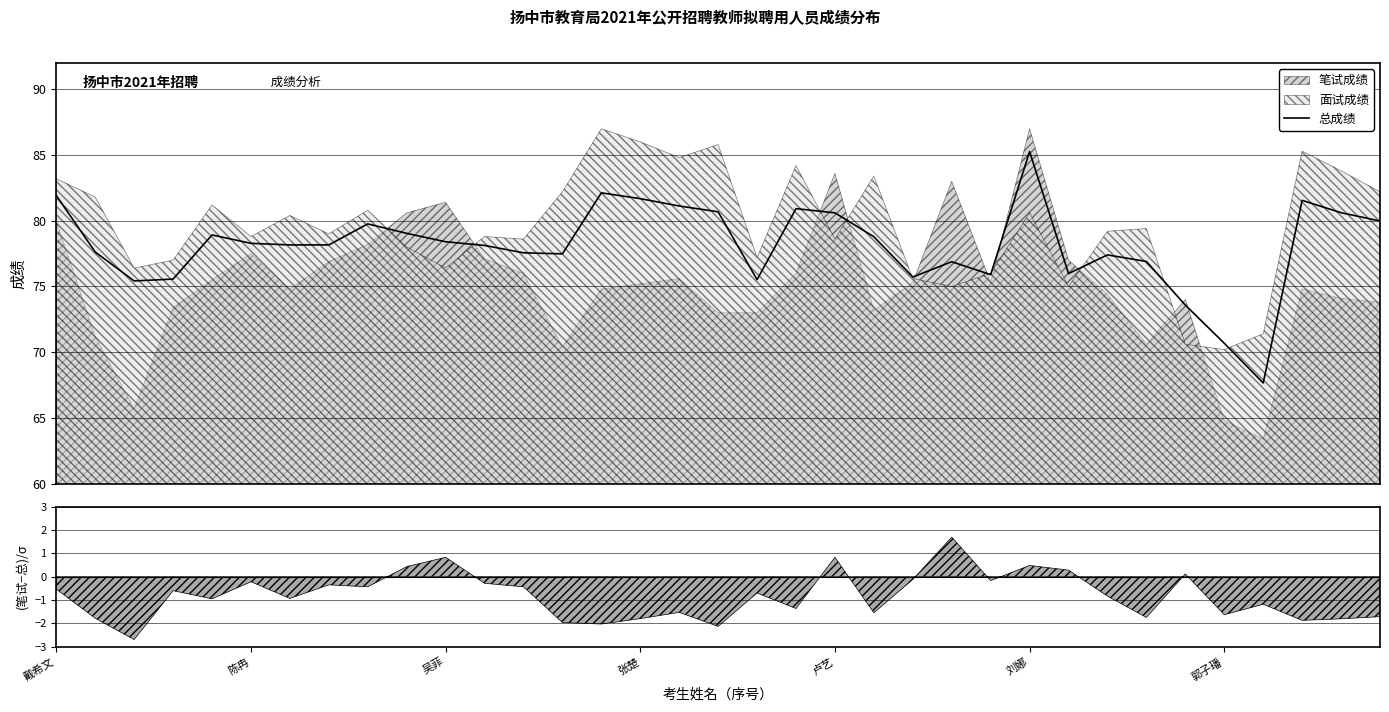

What is the value of the 9th point from the left?

79.8